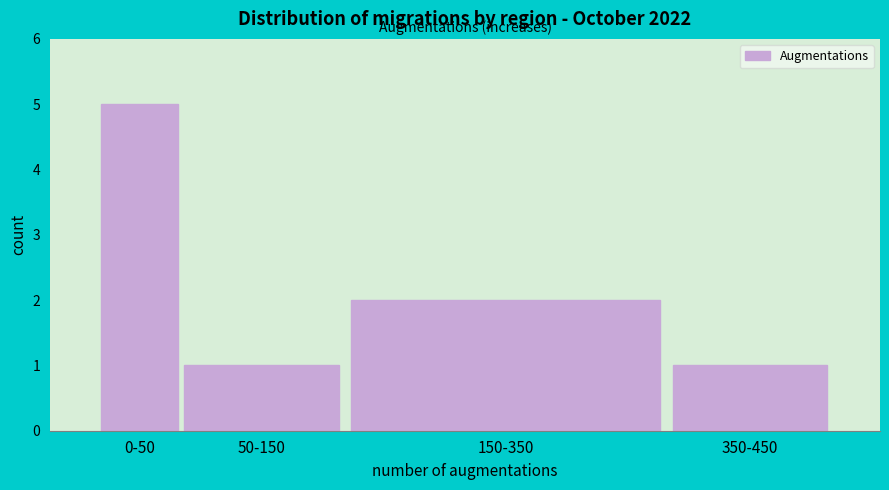

Reading left to right, transcribe all the data shown in this chart.

0-50=5	50-150=1	150-350=2	350-450=1